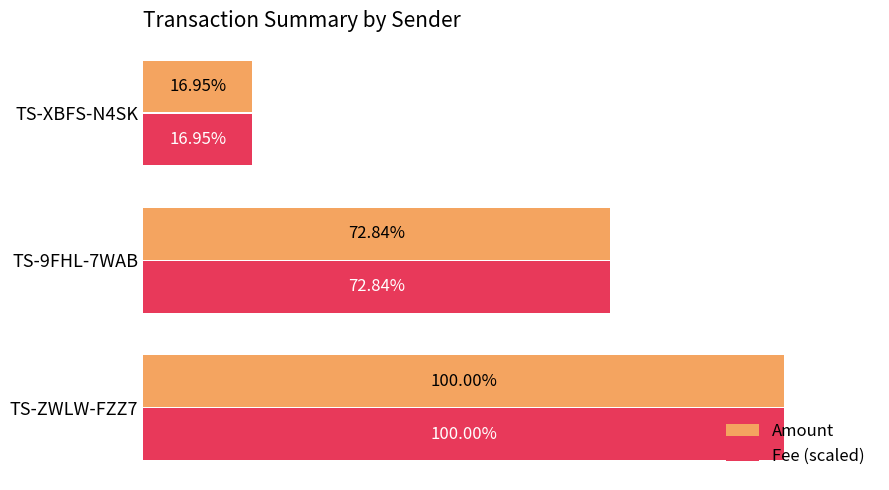

At which category is the sum across all series the highest?

TS-ZWLW-FZZ7